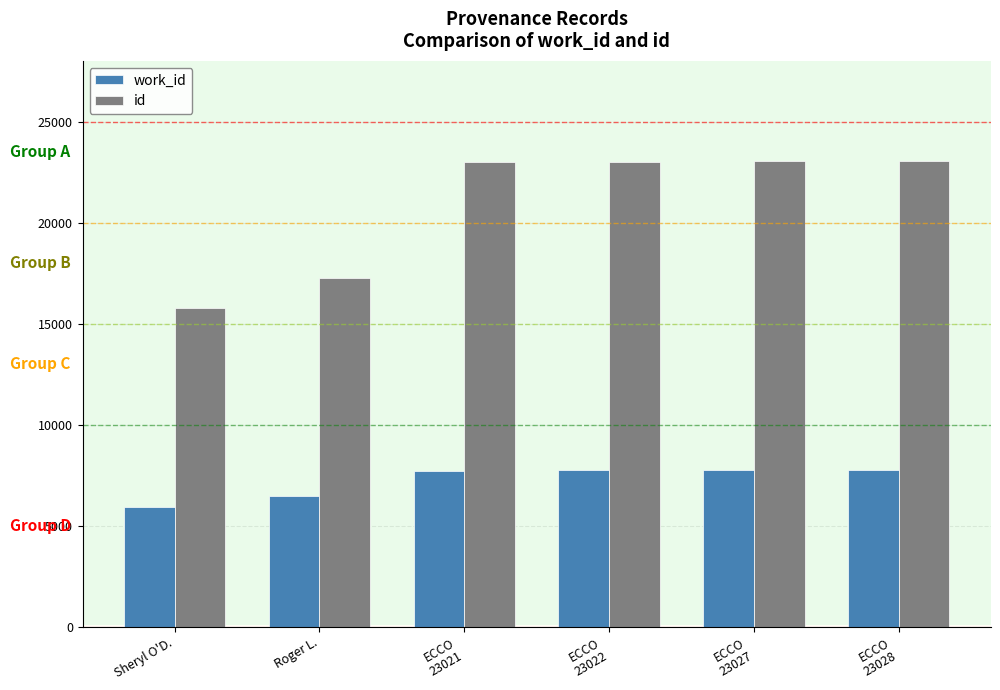

True or false: work_id has a value of 4389 at ECCO
23021.

False